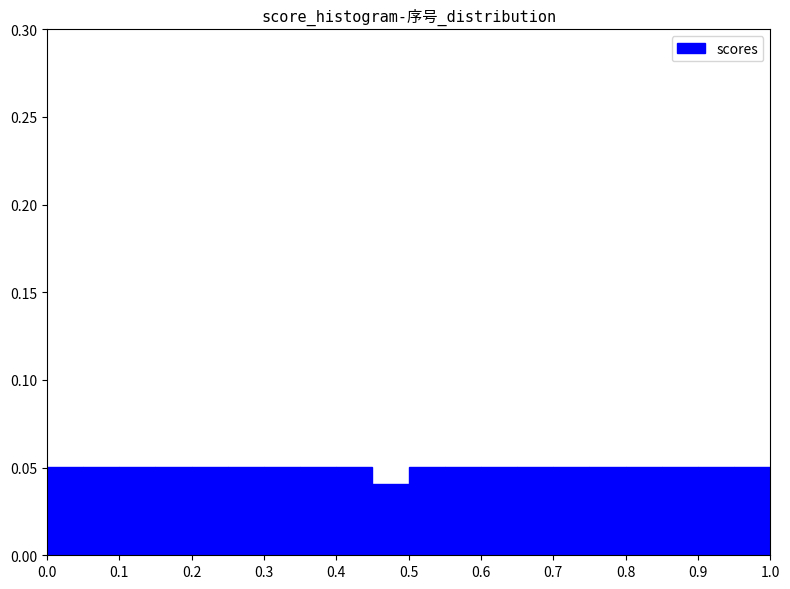

What is the height of the bar covering 0.70 to 0.75 on the x-axis? The values are not printed on the chart, so give them approximately, as read against the axis.

0.05